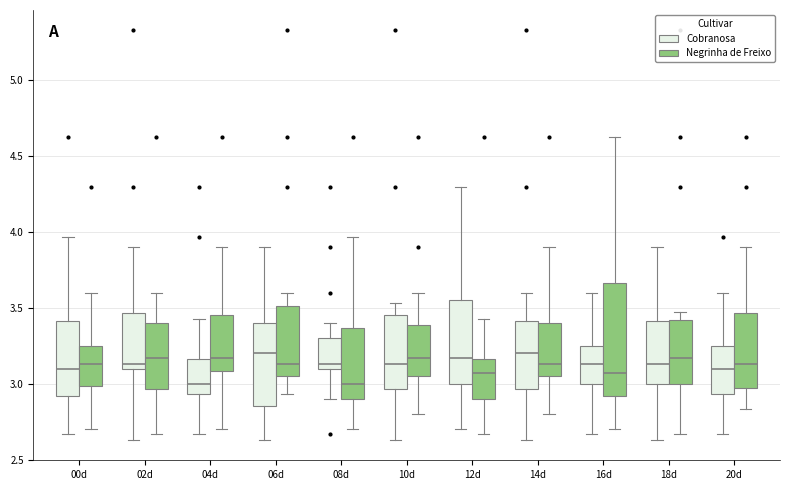

Comparing the boxes themselves (not the whiskers), which one is the tallest?

16d (Negrinha de Freixo)